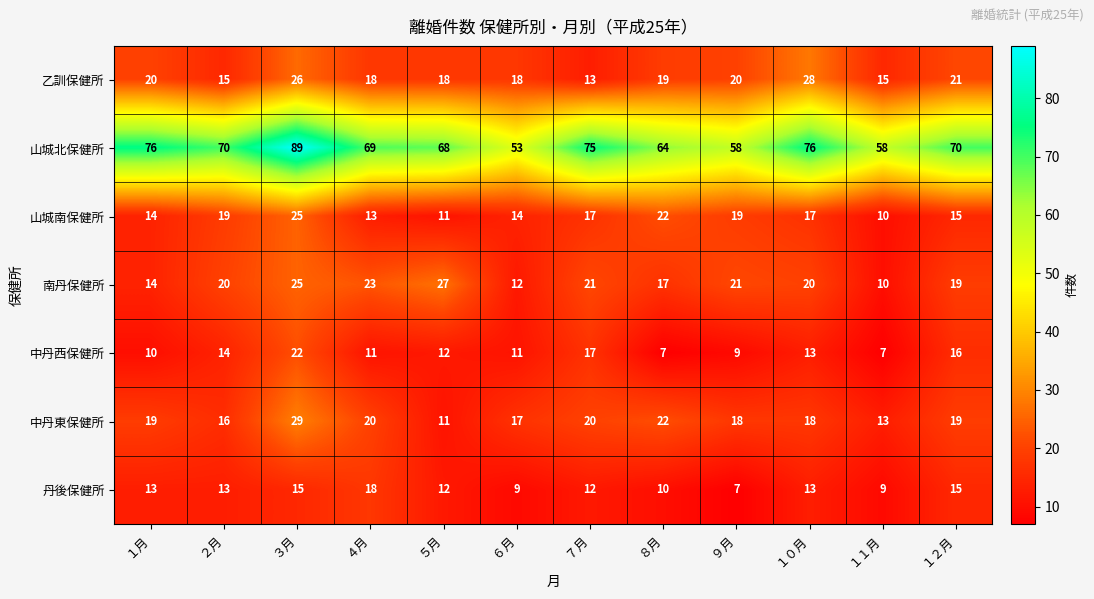

Between ９月 and １０月, which series saw the biggest shift?

山城北保健所